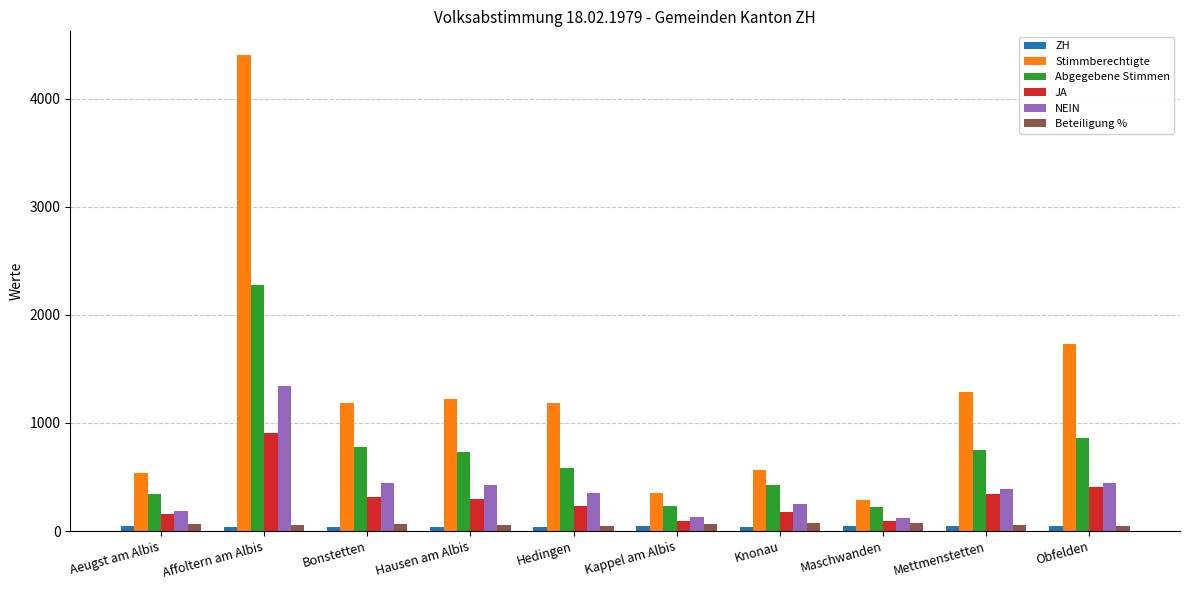

Is the value of Beteiligung % at Mettmenstetten greater than the value of JA at Knonau?

No